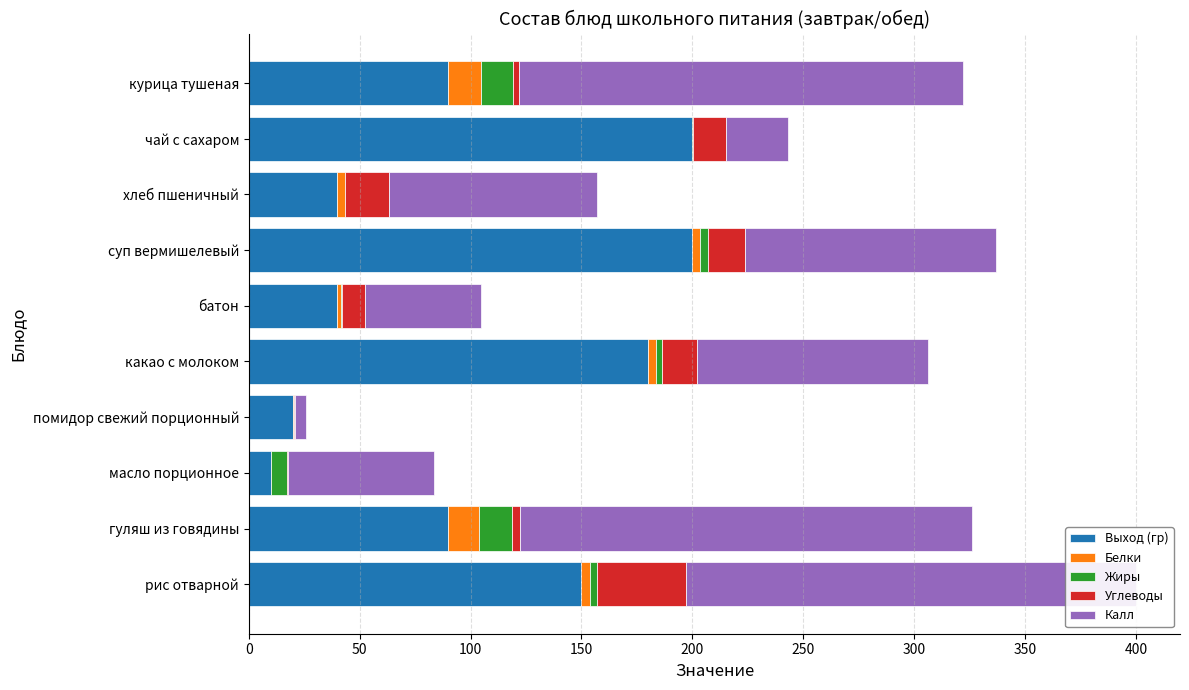

What is the maximum value for Выход (гр)?

200.0